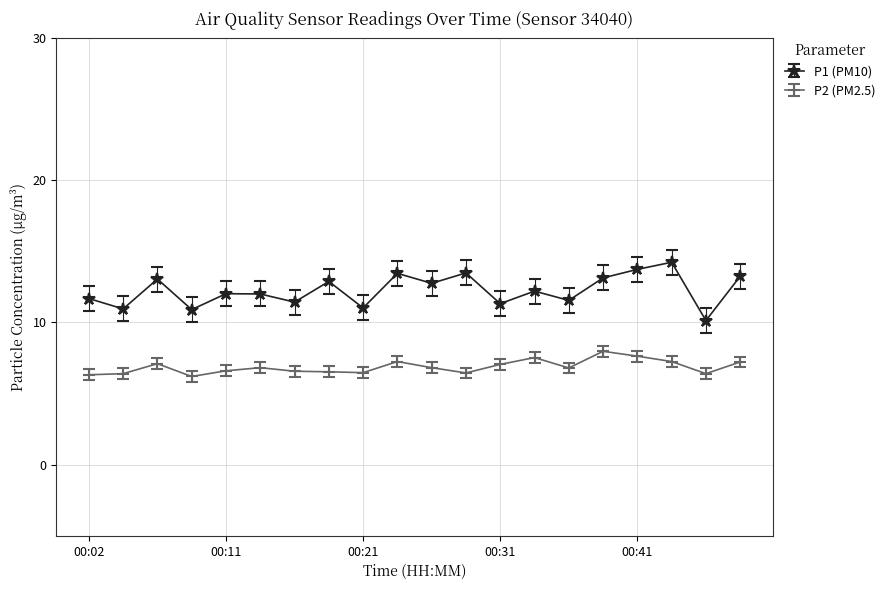

List the series in order of their peak value, lowest first.

P2 (PM2.5), P1 (PM10)